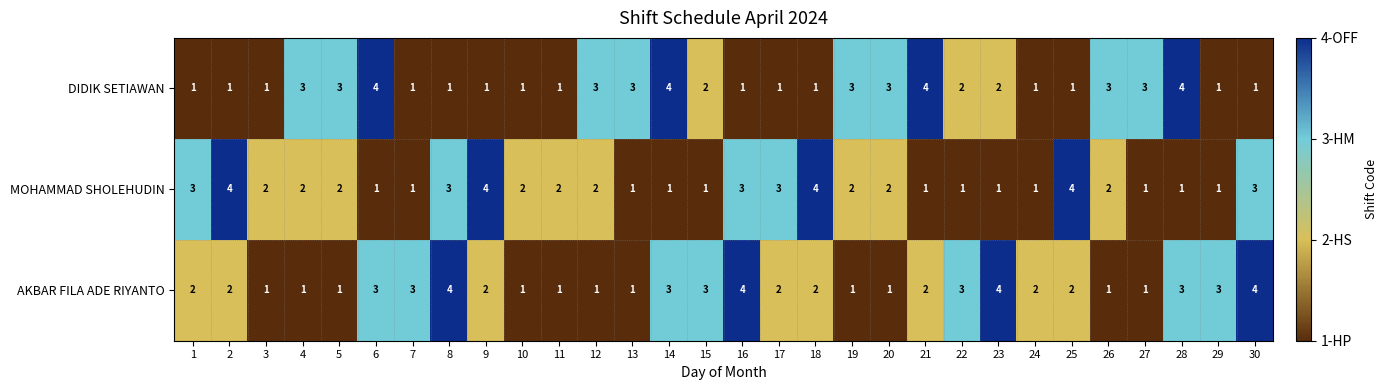

How many DIDIK SETIAWAN values are between 1 and 3?

26